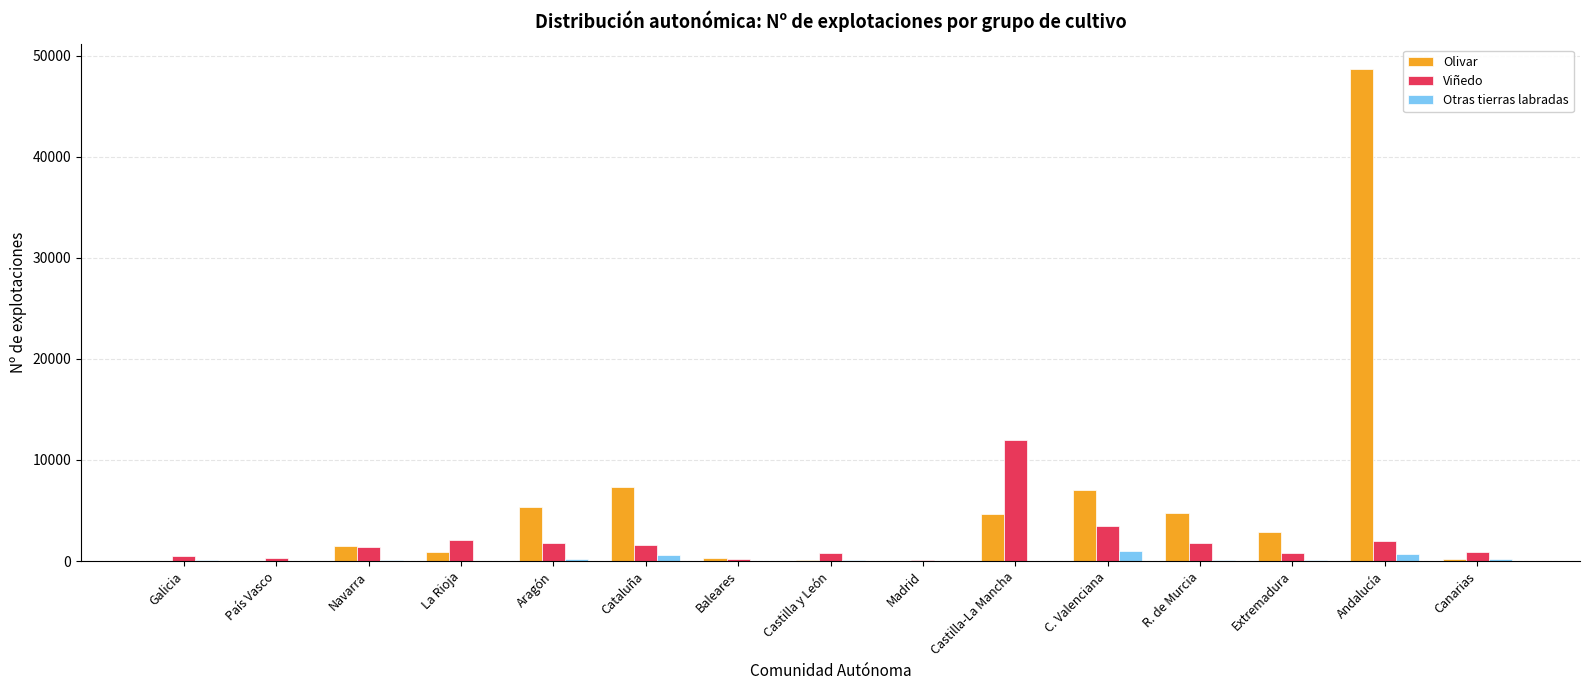

How many groups of bars are there?

15